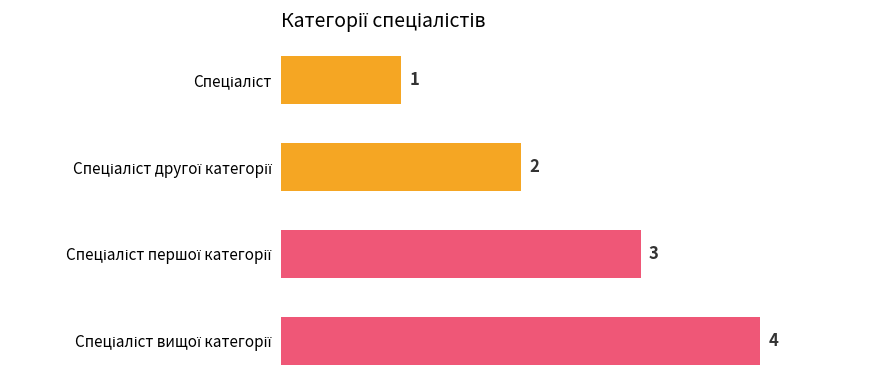

What is the greatest value displayed?

4